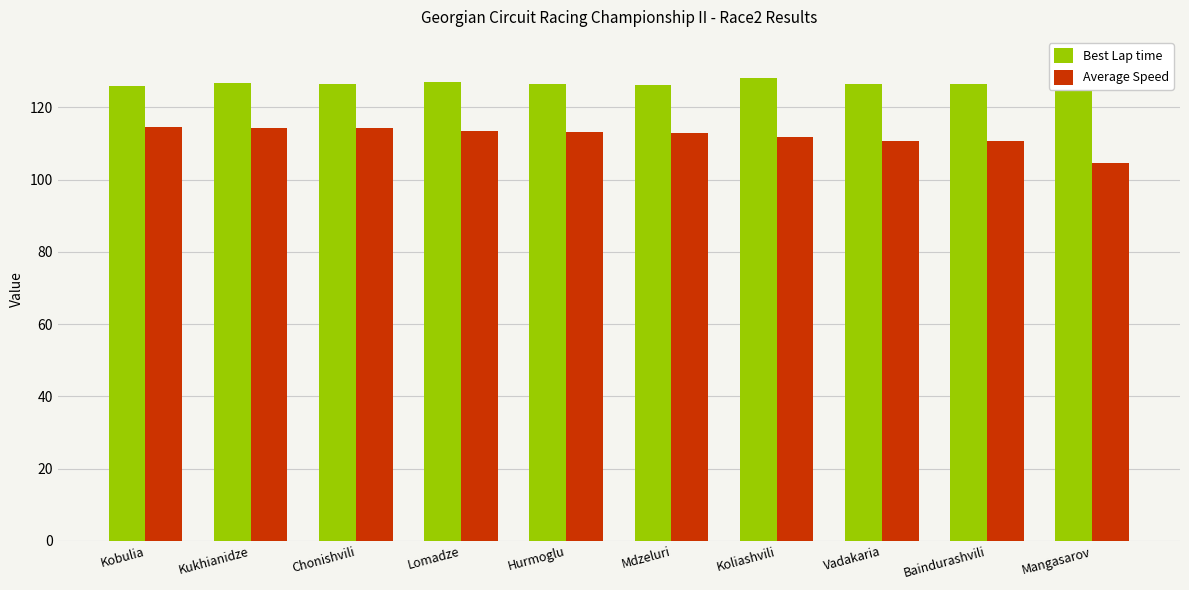

At which category is the sum across all series the highest?

Kukhianidze